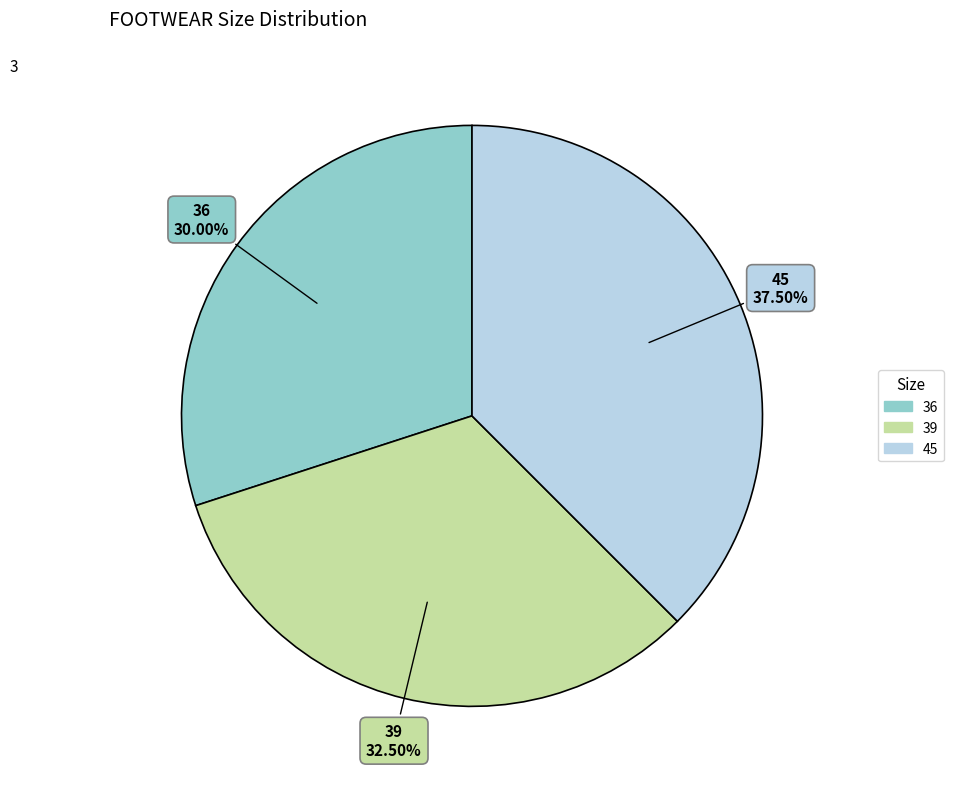

To the nearest percent, what portion does 36 represent?

30%